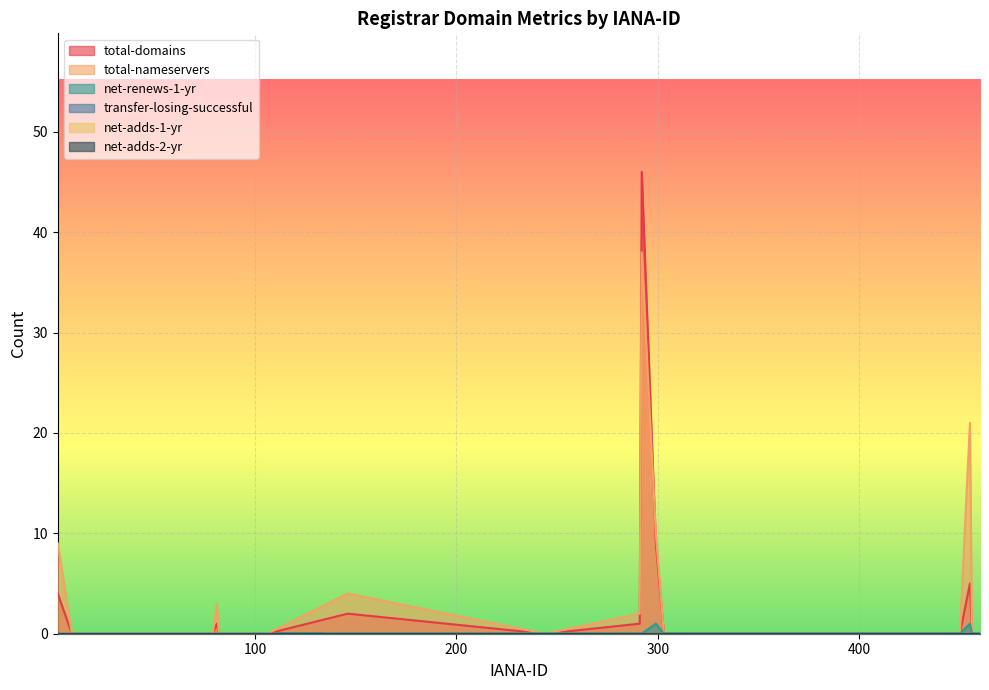

True or false: total-nameservers and total-domains cross at least once.

True